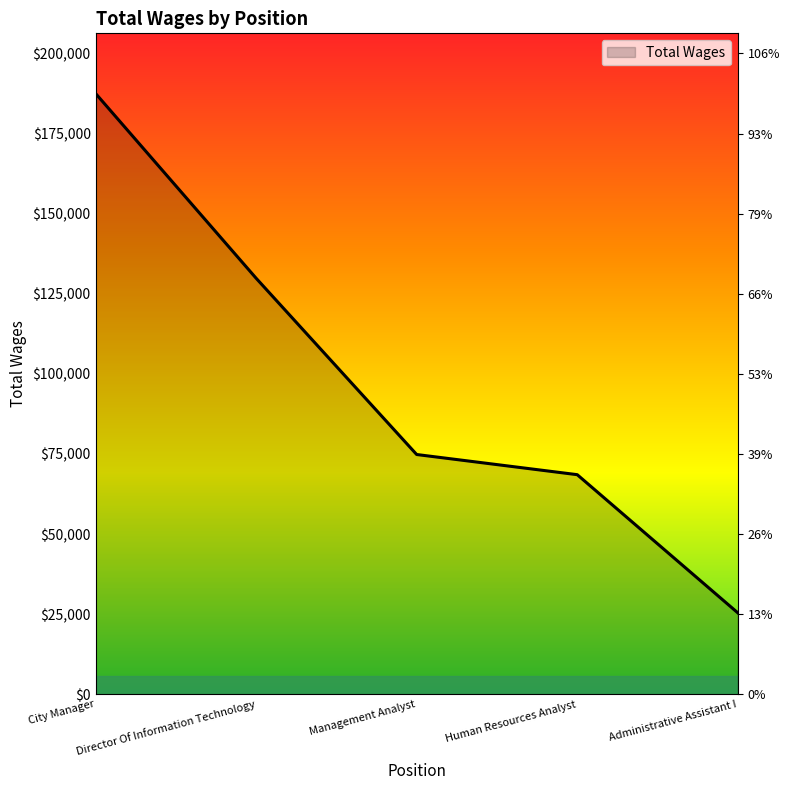

True or false: the data has more than 1 interior local peaks.

False